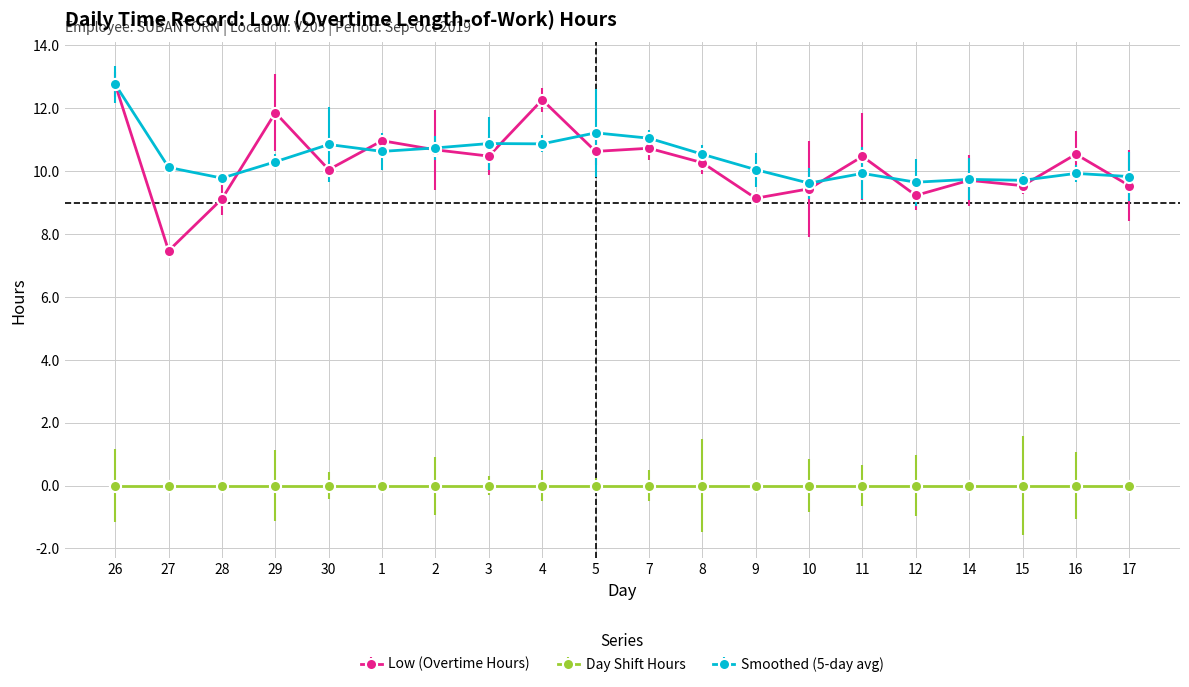

Count the number of data series in this chart.

3